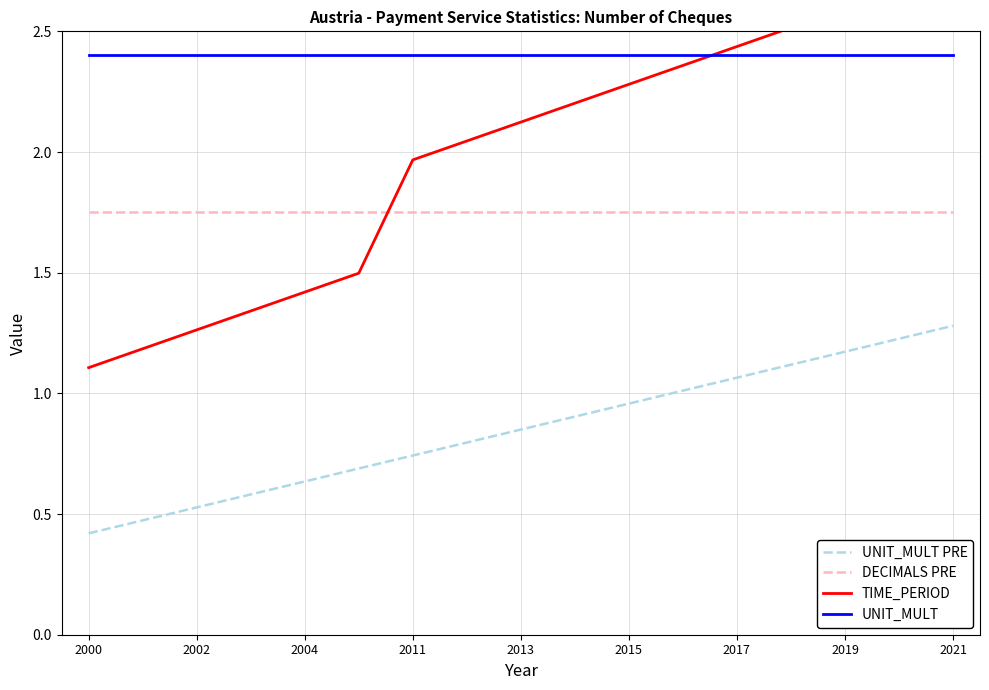

Which series has the largest range (max minus min)?

TIME_PERIOD